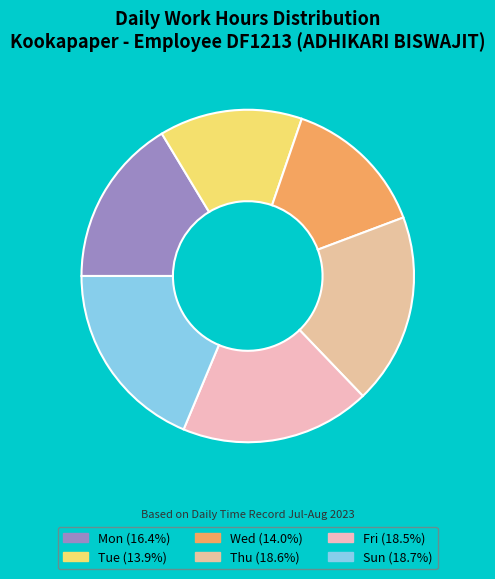

How many slices are in this pie chart?

6